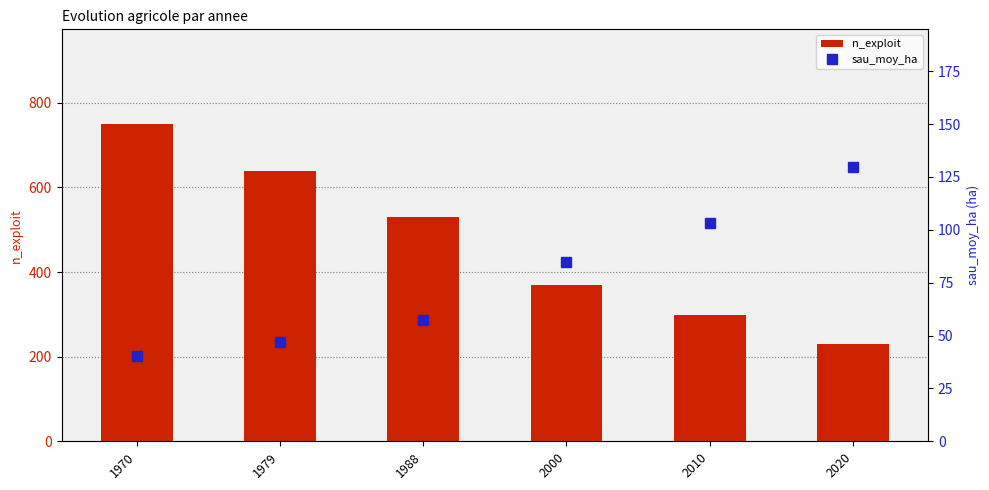

What is the difference between the sau_moy_ha values at 1979 and 2010?

55.9